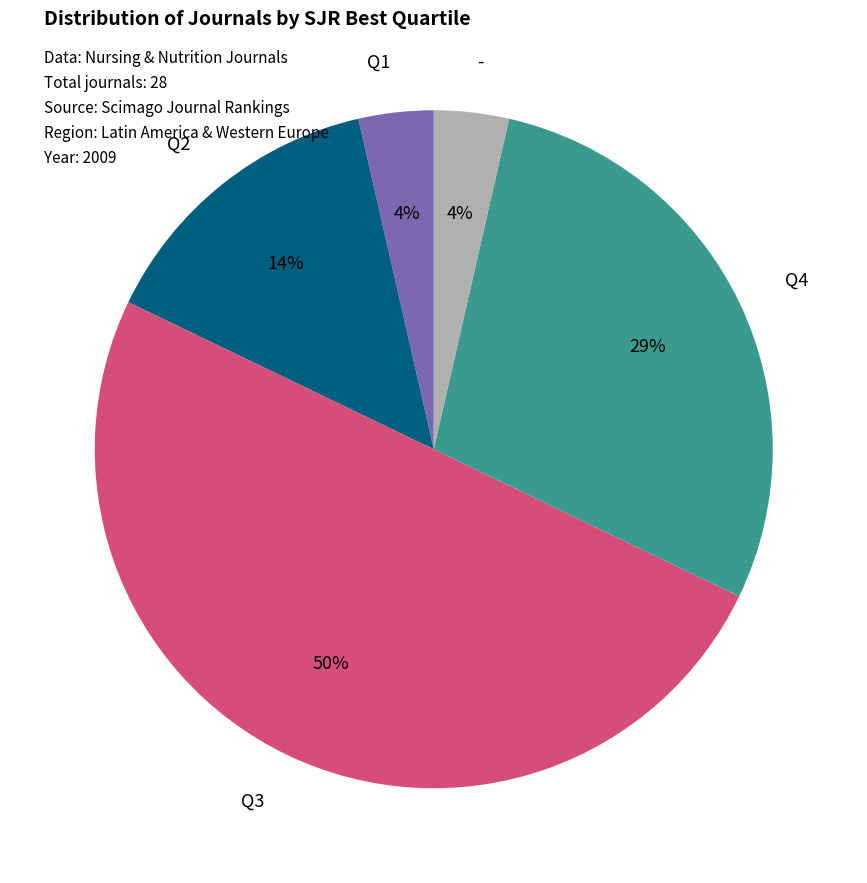

Is the sum of Q4 and Q2 greater than half?

No